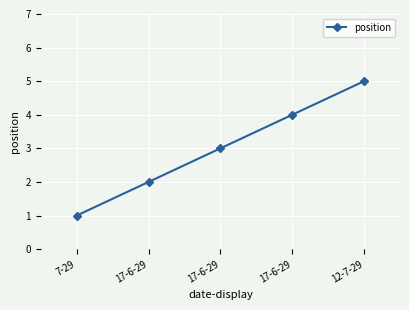

What is the sum of all values?

15